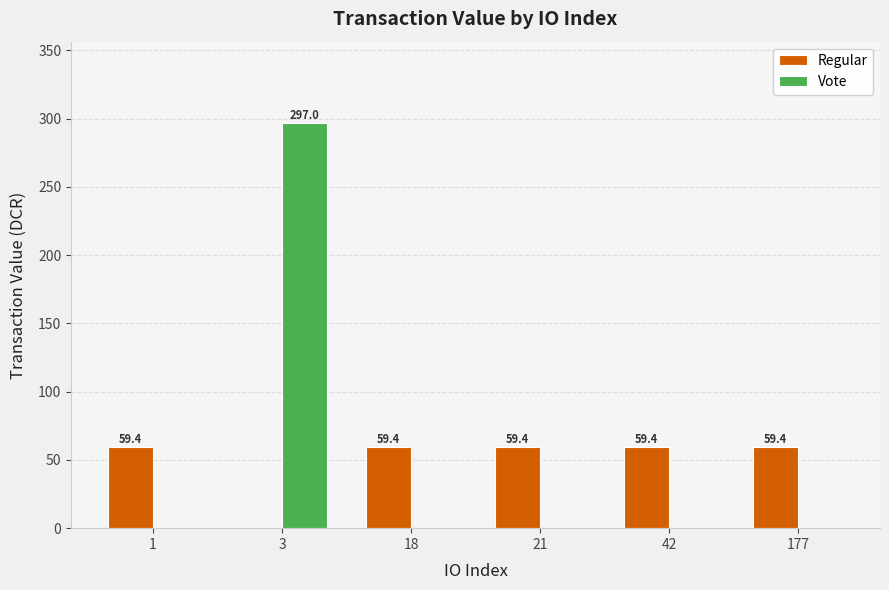

Reading left to right, what are all the values shown in this chart?

Regular: 1=59.4	3=0.0	18=59.4	21=59.4	42=59.4	177=59.4
Vote: 1=0.0	3=297.0	18=0.0	21=0.0	42=0.0	177=0.0